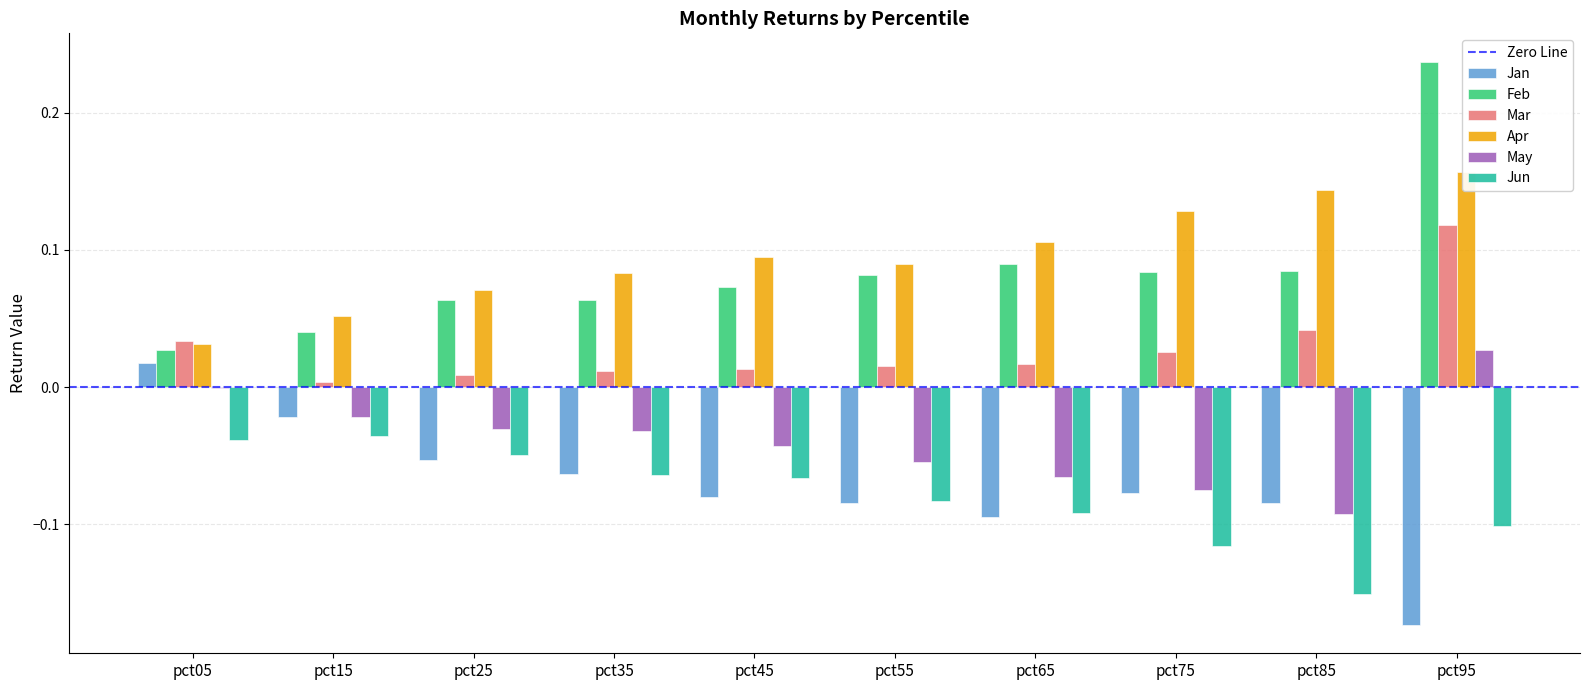

What is the maximum value shown in the chart?

0.2